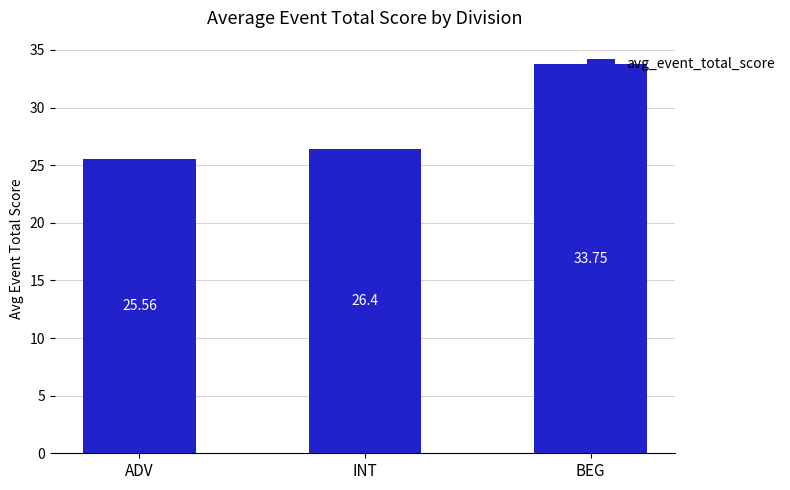

What position from the right is BEG?

1